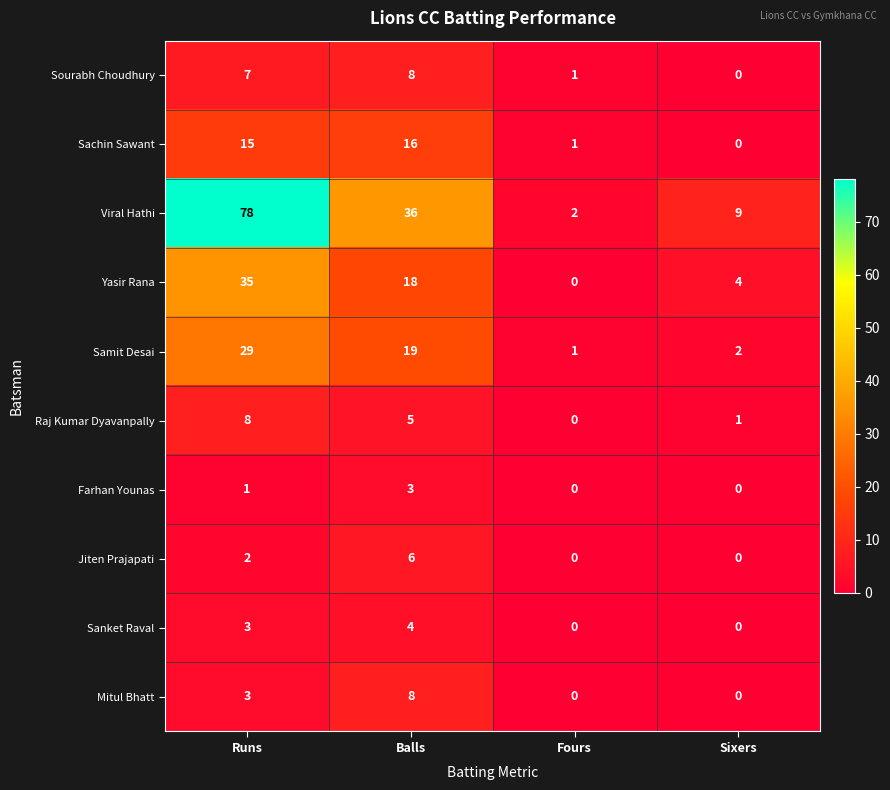

At which label does Sachin Sawant reach its peak?

Balls